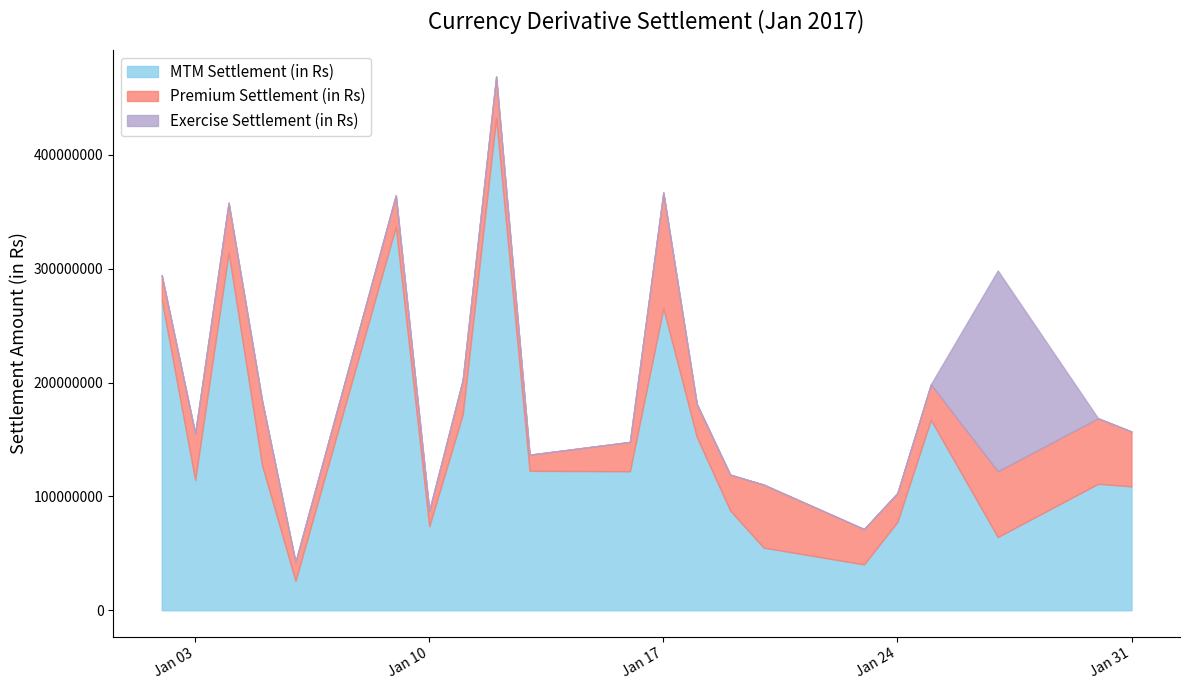

What is the maximum value shown in the chart?

432512490.0